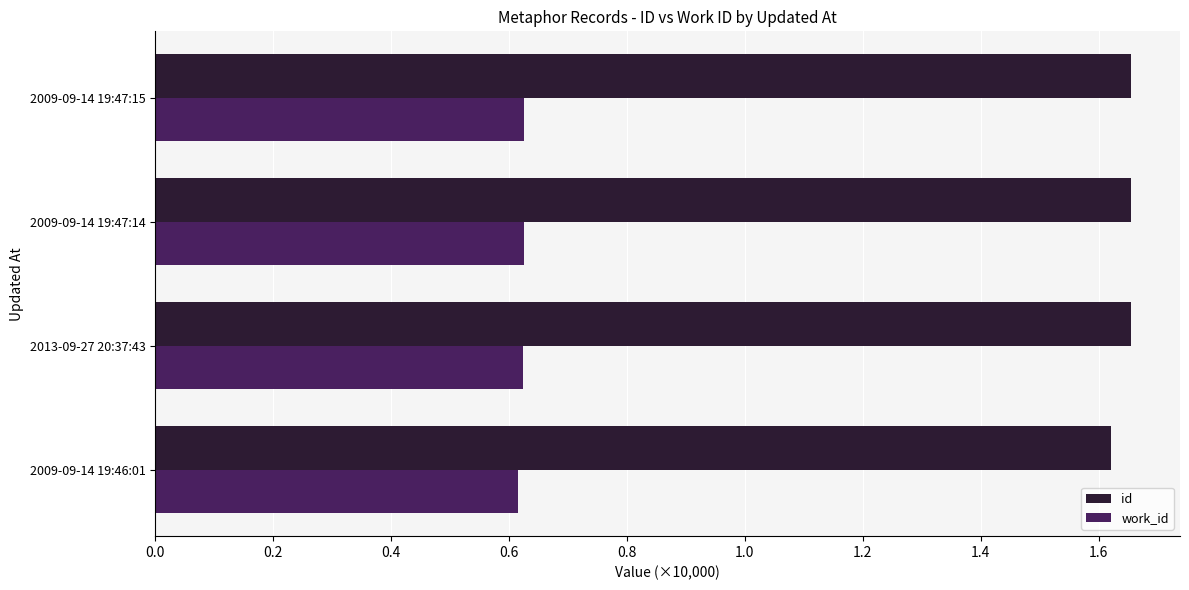

What is the spread (max minus min) of values at 2013-09-27 20:37:43?

1.0